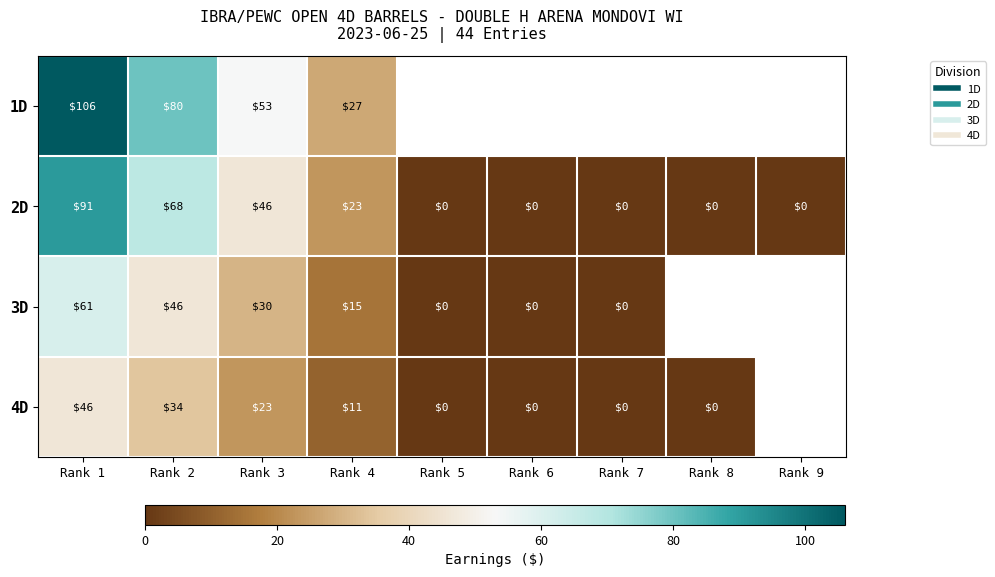

The 4D series shows 0.0 at Rank 6. True or false?

True